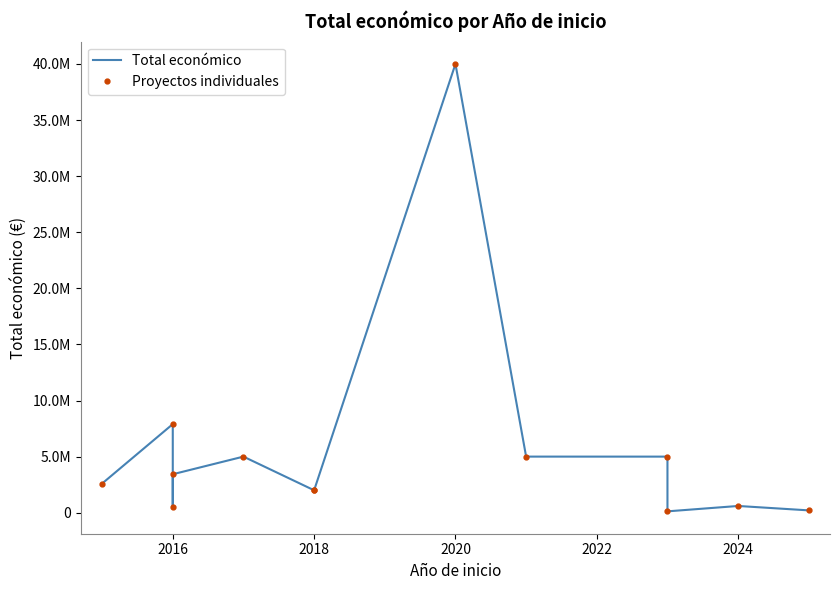

Is the value of Proyectos individuales at 2018 greater than the value of Total económico at 2014?

No